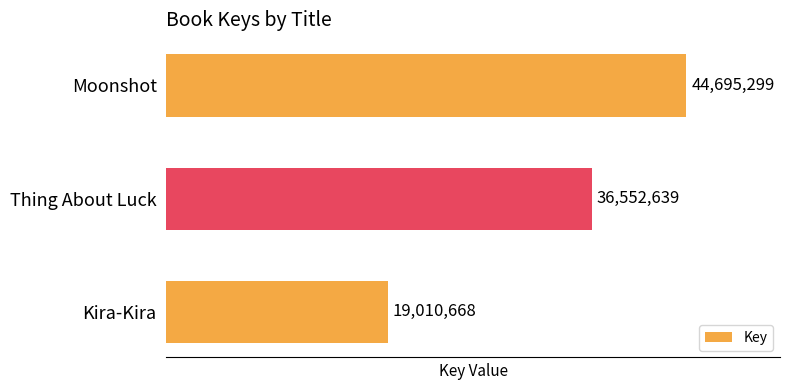

What is the change in value from Thing About Luck to Kira-Kira?

-17541971